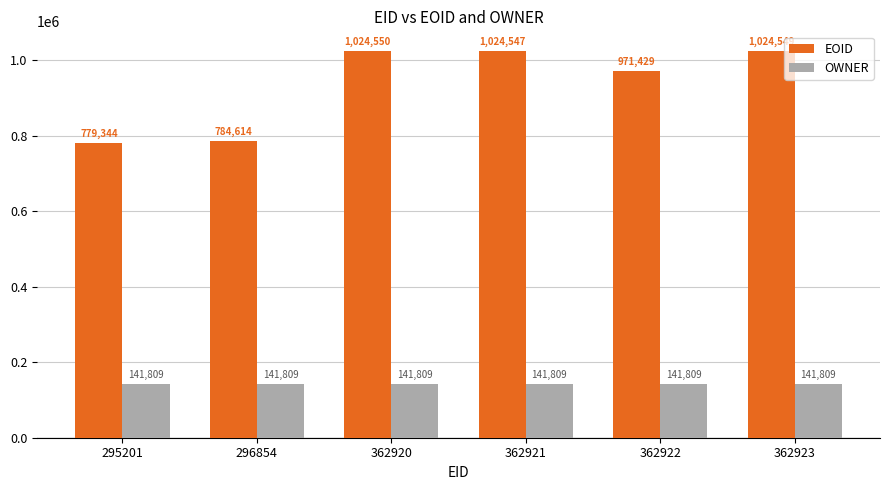

What are all the series names shown in the legend?

EOID, OWNER